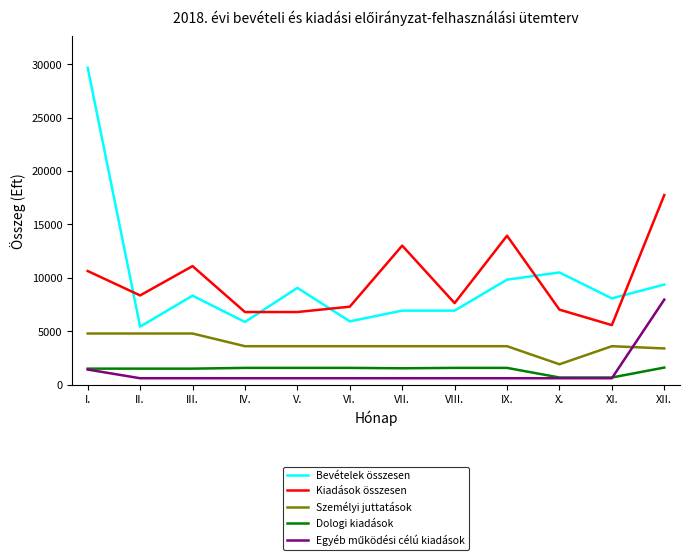

Which series has the widest spread of values?

Bevételek összesen